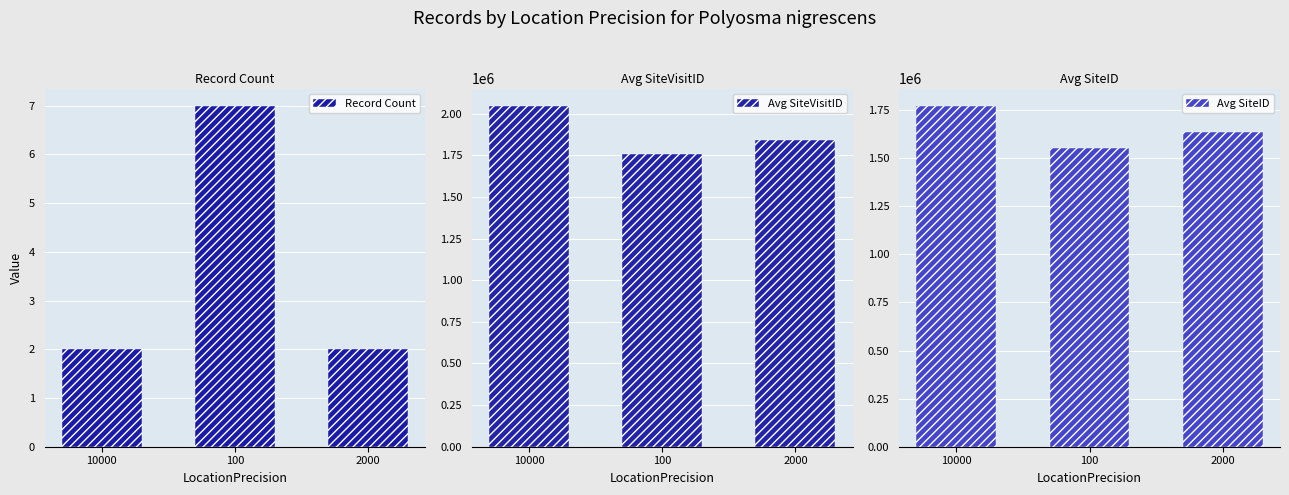

Rank the series by their maximum value, from lowest to highest.

Record Count, Avg SiteID, Avg SiteVisitID